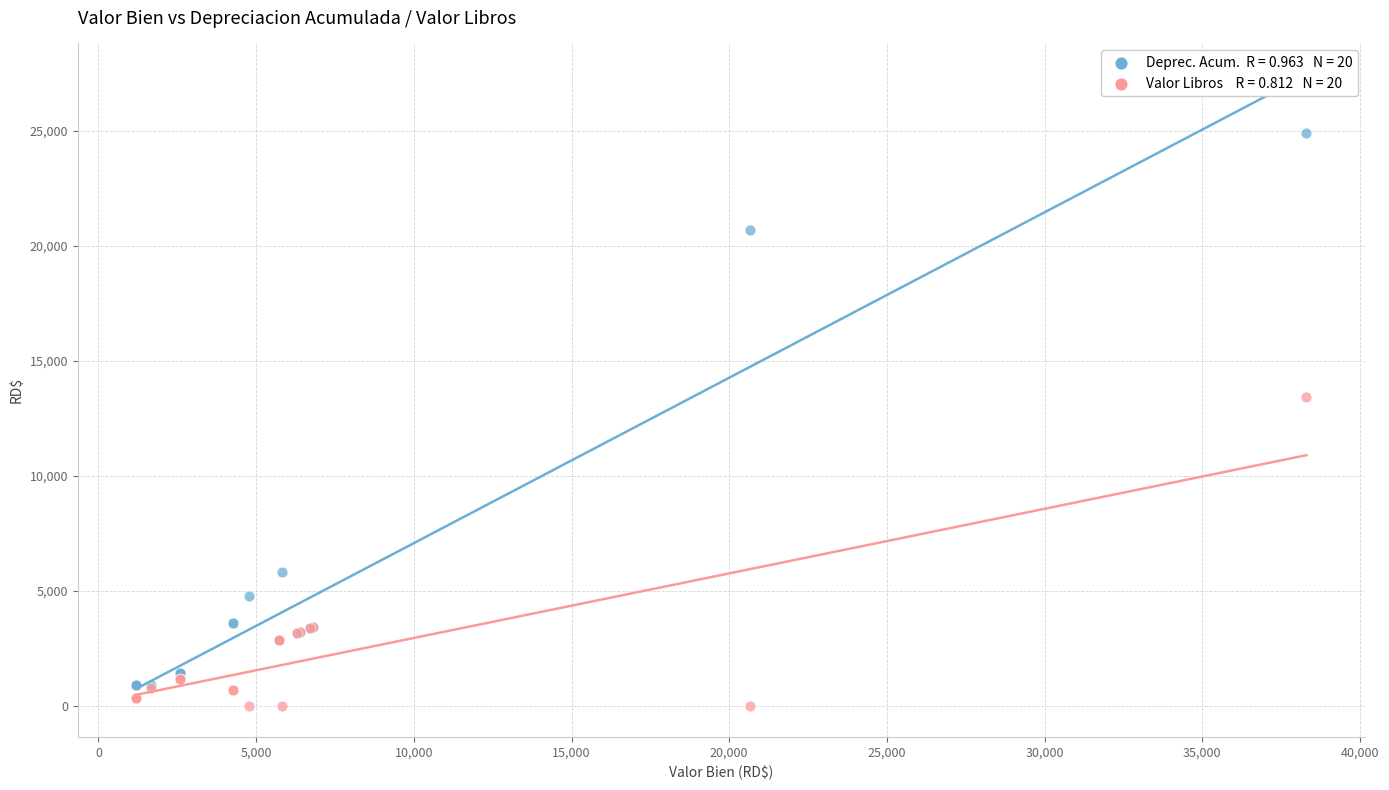

Across all series, what Y value is closest to 12448?

13405.3